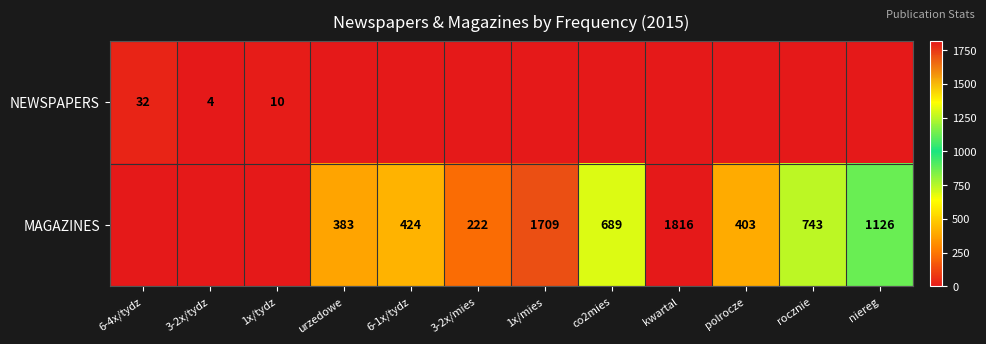

True or false: NEWSPAPERS has a value of 16 at 1x/tydz.

False